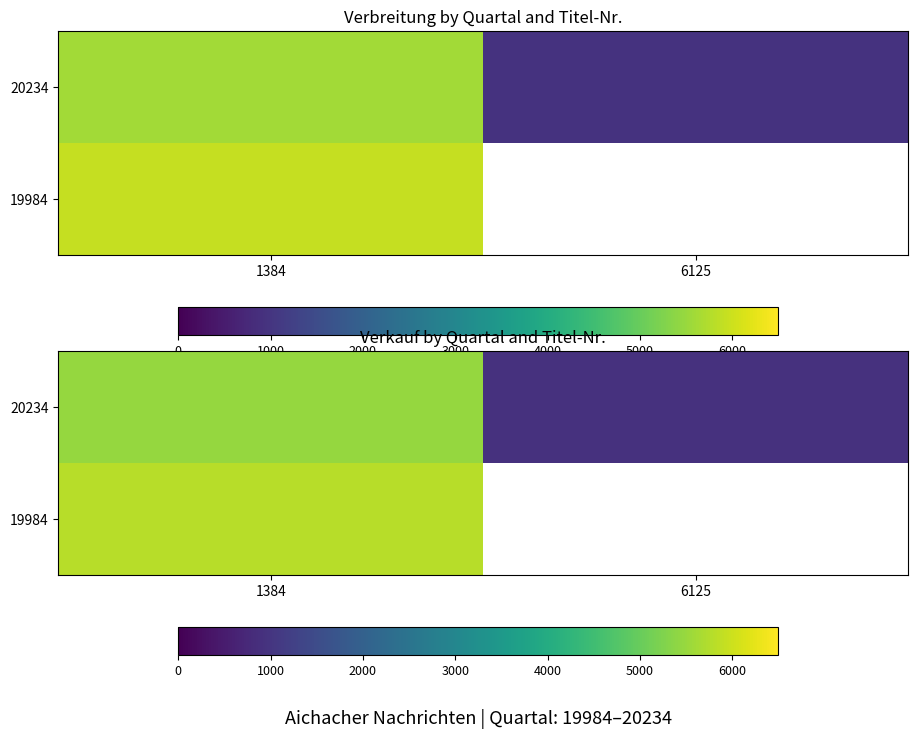

How many values in 19984 are above zero?

1